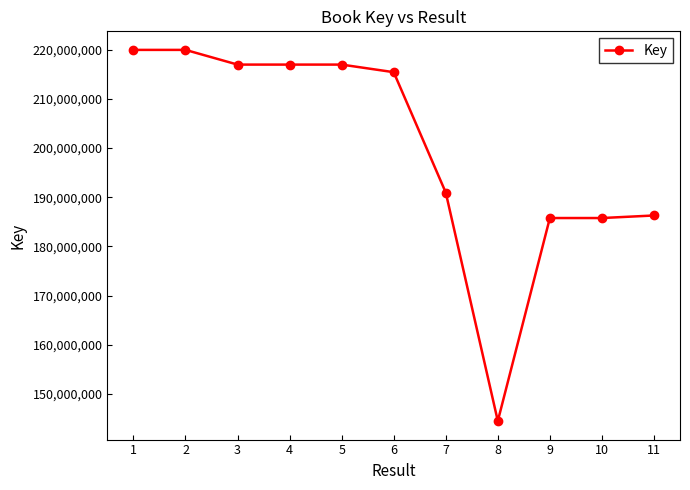

True or false: the data has more than 1 interior local peaks.

True